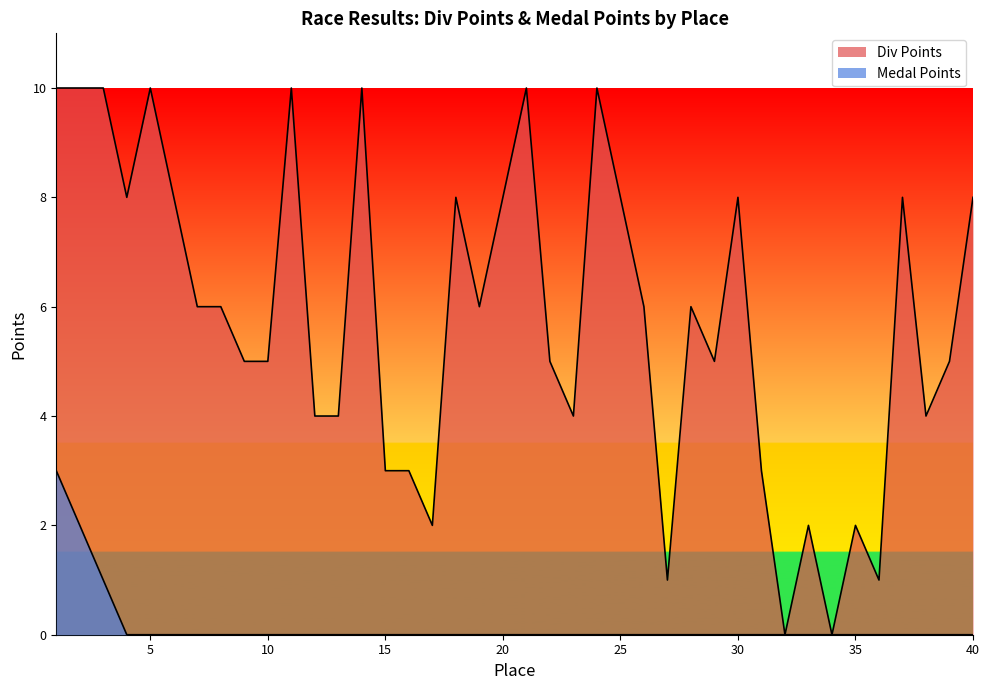

List the series in order of their overall mean, lowest first.

Medal Points, Div Points